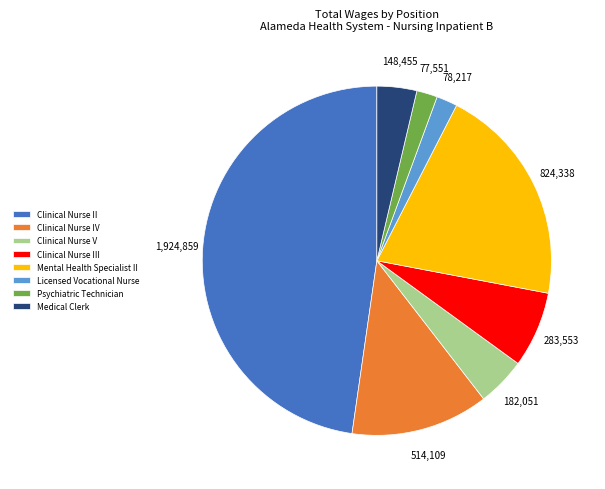

Is there a majority slice in this chart?

No